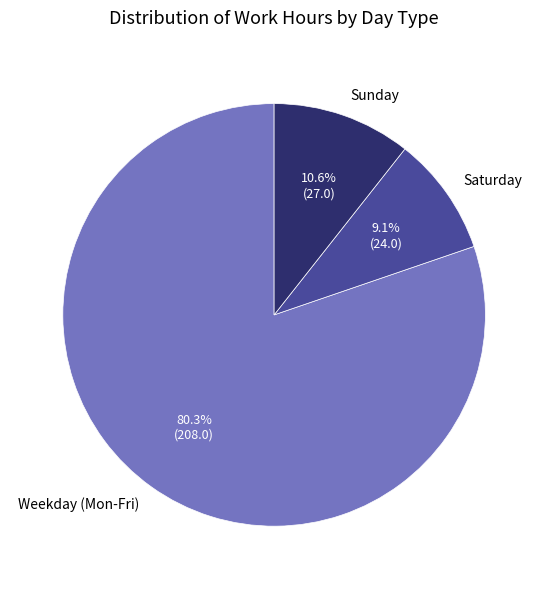

Which has a higher value, Sunday or Weekday (Mon-Fri)?

Weekday (Mon-Fri)